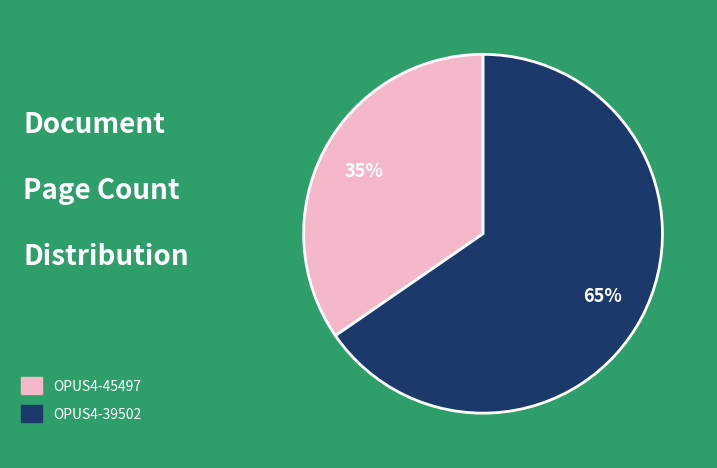

Does OPUS4-39502 represent more than half of the total?

Yes